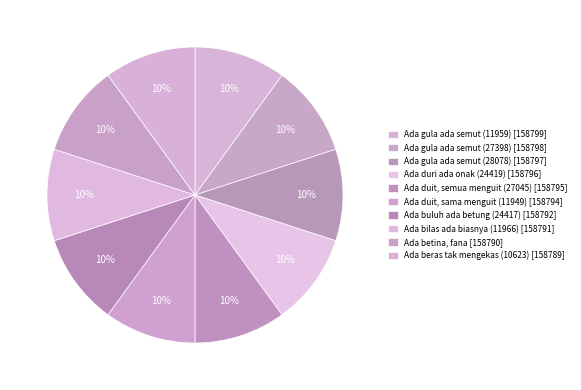

Which category has the biggest portion of the pie?

Ada gula ada semut (11959)